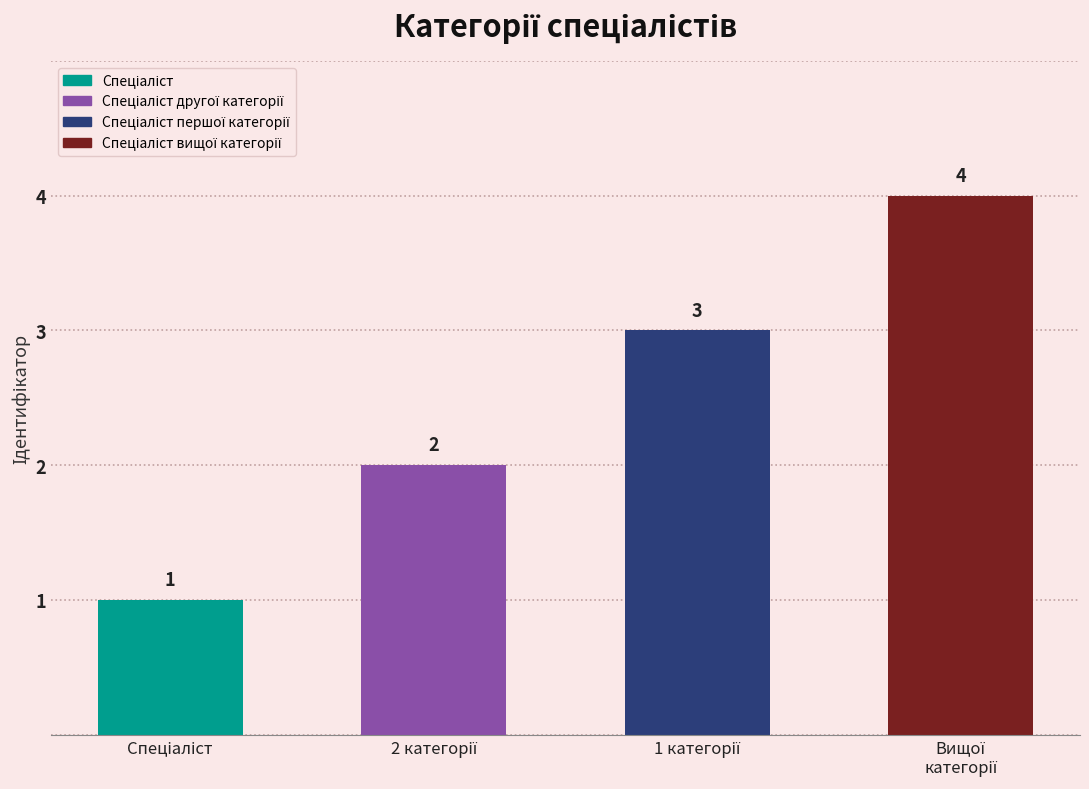

What is the minimum value shown in the chart?

1